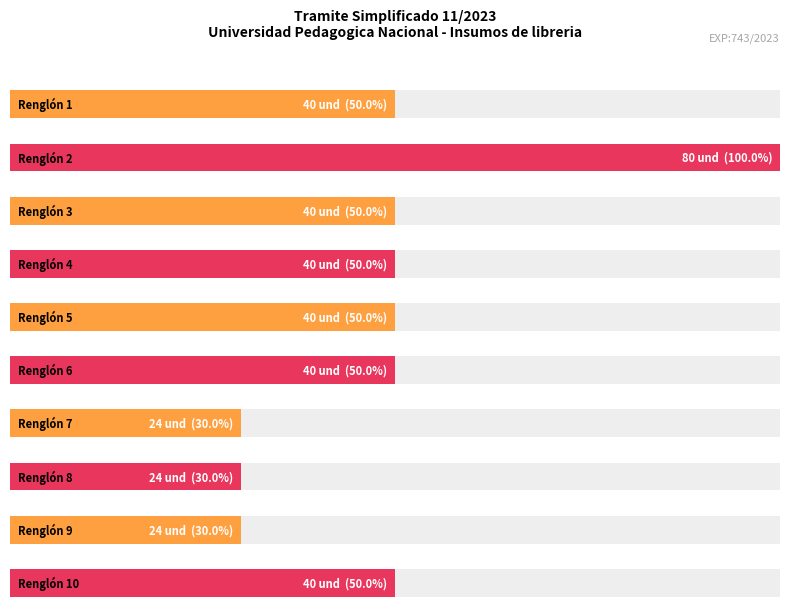

Count the number of data series in this chart.

1